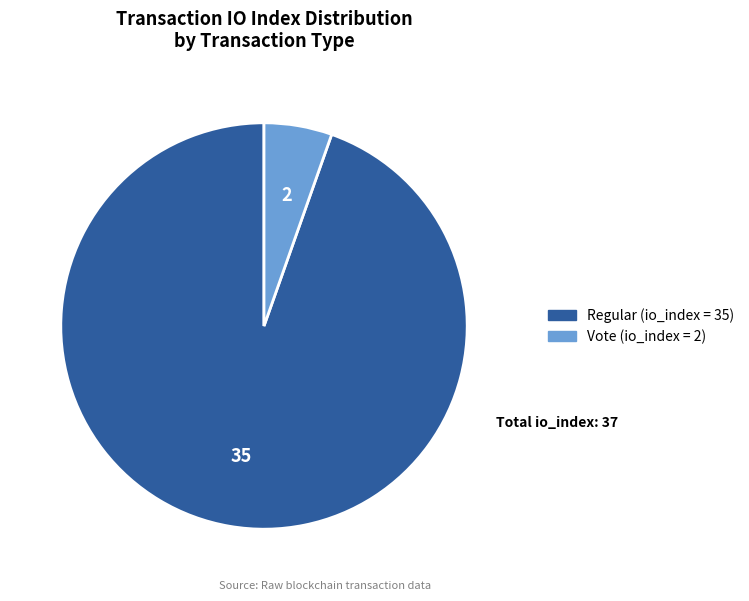

Does any single category account for the majority?

Yes